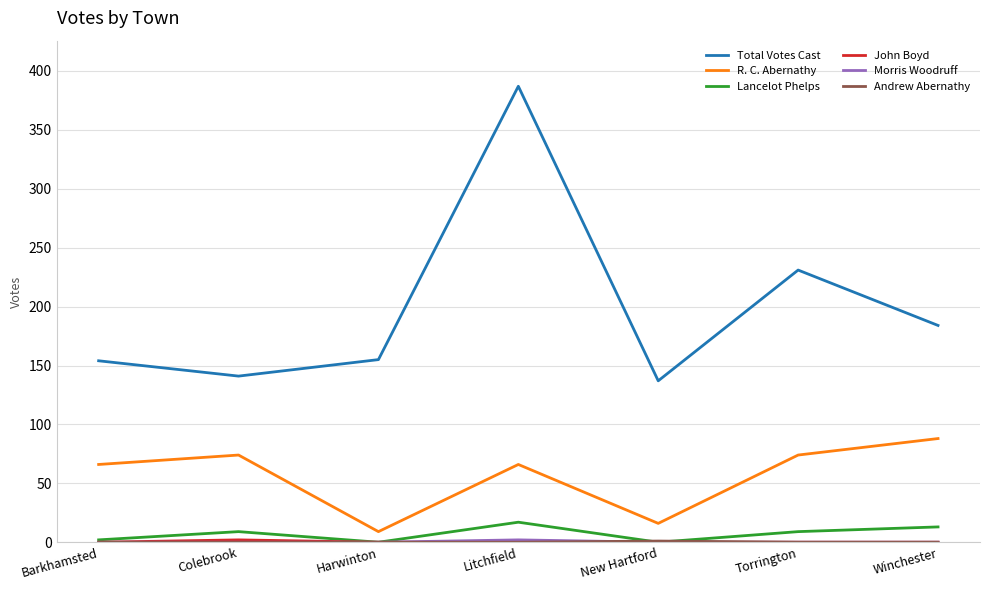

Is it true that Total Votes Cast equals 137 at New Hartford?

True